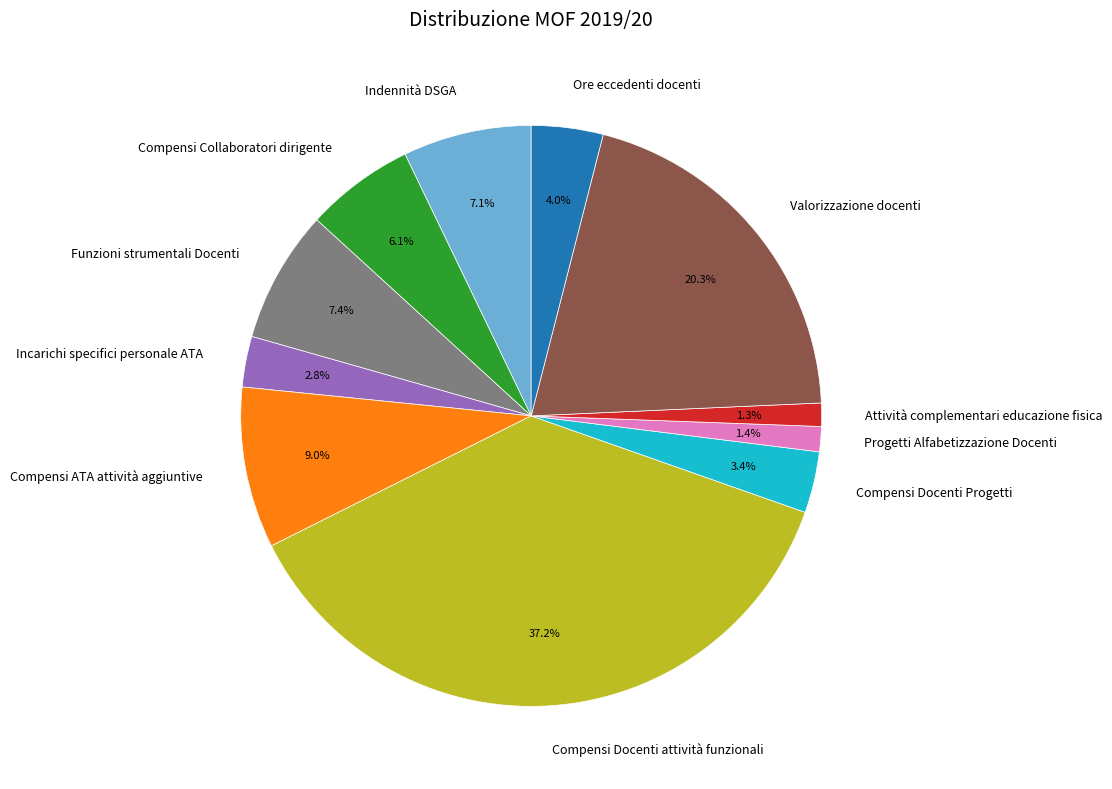

Approximately how many times larger is the value at Compensi Docenti Progetti compared to Incarichi specifici personale ATA?

1.2